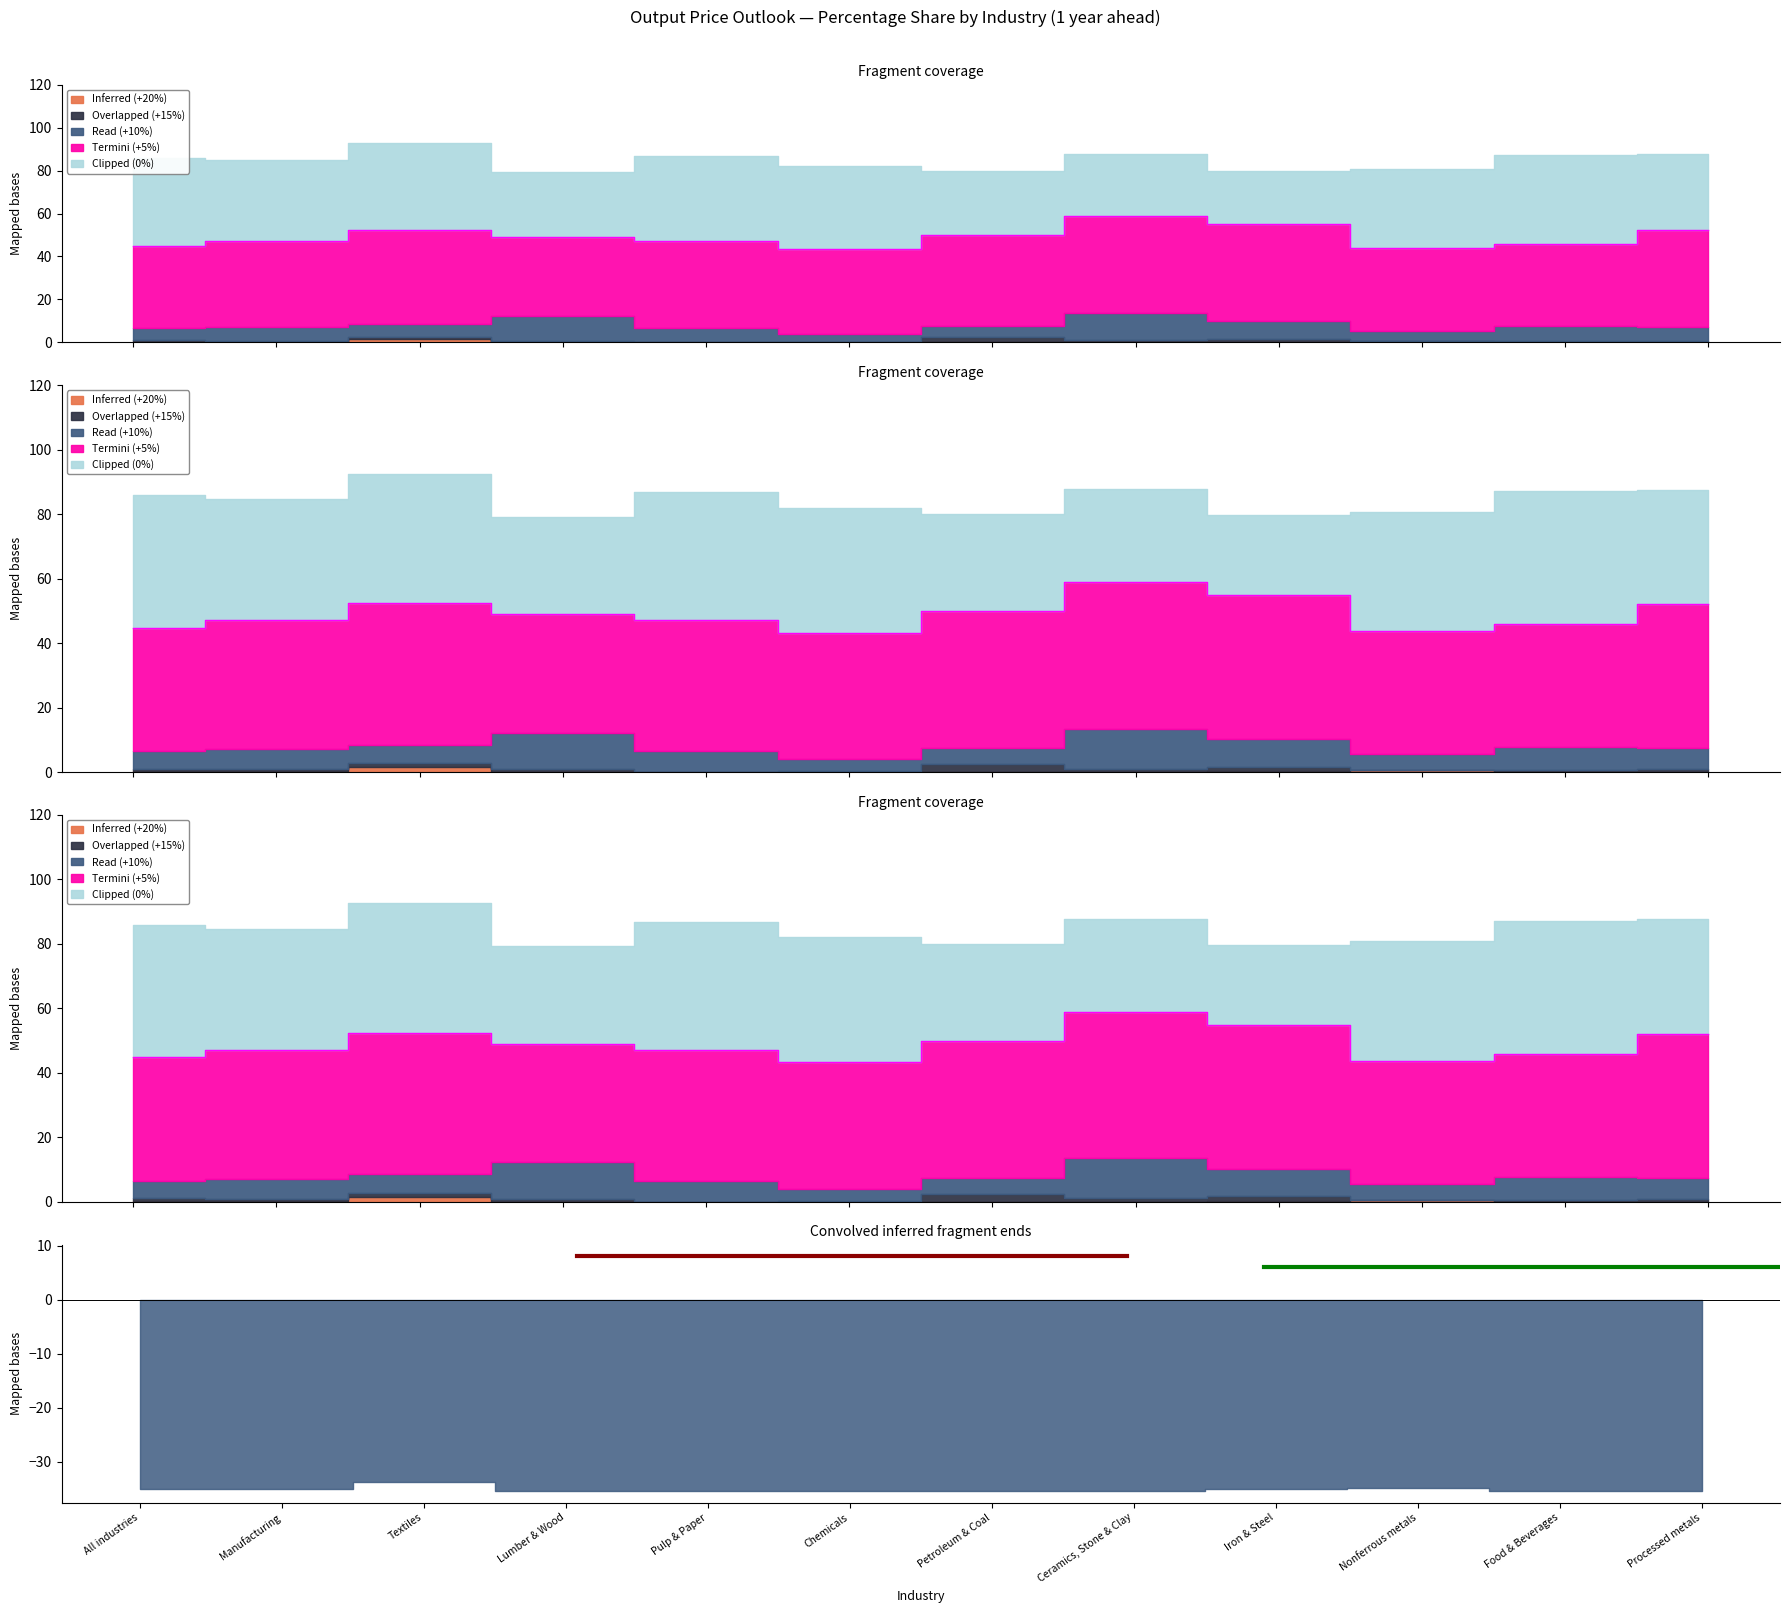

True or false: Inferred (+20%) has more than 1 points higher than both neighbors.

True